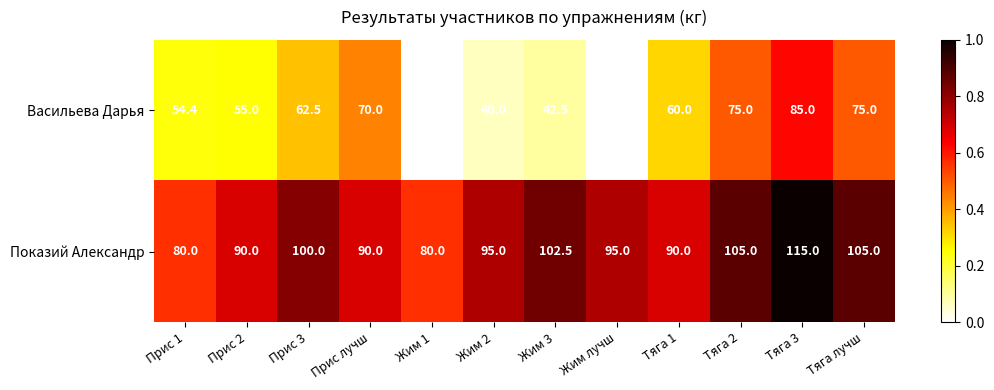

Reading right to left, transcribe all the data shown in this chart.

Васильева Дарья: Тяга лучш=75.0	Тяга 3=85.0	Тяга 2=75.0	Тяга 1=60.0	Жим лучш=35.0	Жим 3=42.5	Жим 2=40.0	Жим 1=35.0	Прис лучш=70.0	Прис 3=62.5	Прис 2=55.0	Прис 1=54.4
Показий Александр: Тяга лучш=105.0	Тяга 3=115.0	Тяга 2=105.0	Тяга 1=90.0	Жим лучш=95.0	Жим 3=102.5	Жим 2=95.0	Жим 1=80.0	Прис лучш=90.0	Прис 3=100.0	Прис 2=90.0	Прис 1=80.0